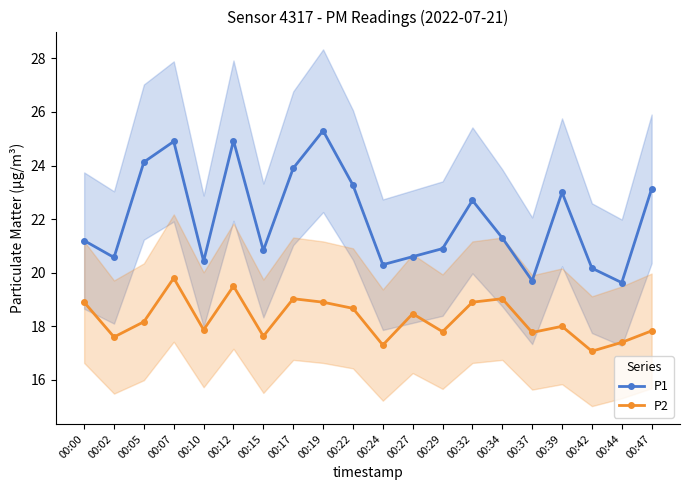

What are all the series names shown in the legend?

P1, P2